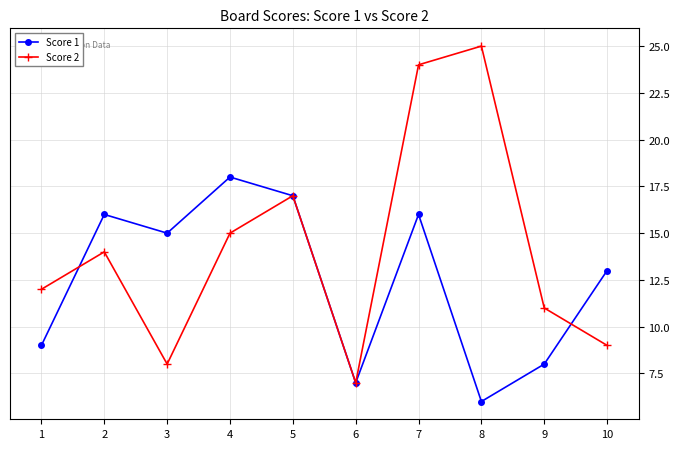

Is the value of Score 2 at 5 greater than the value of Score 1 at 6?

Yes